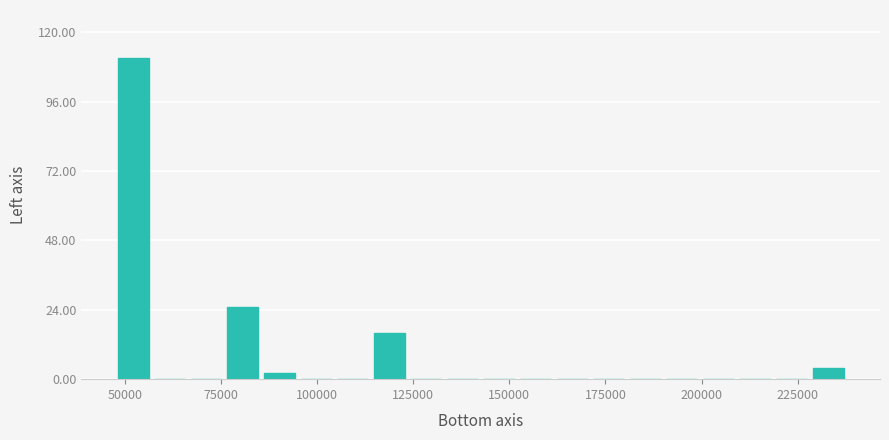

Around what value on the x-axis is the tallest bar? Give the approximate position of its centre, as read against the axis.

50000